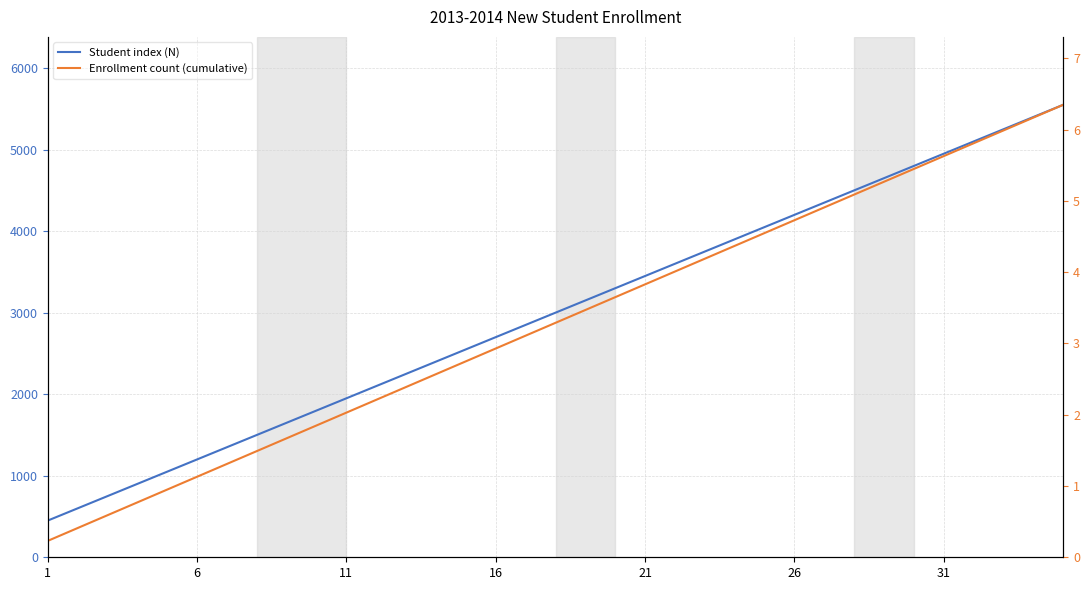

Between 31 and 18, which series saw the biggest shift?

Student index (N)